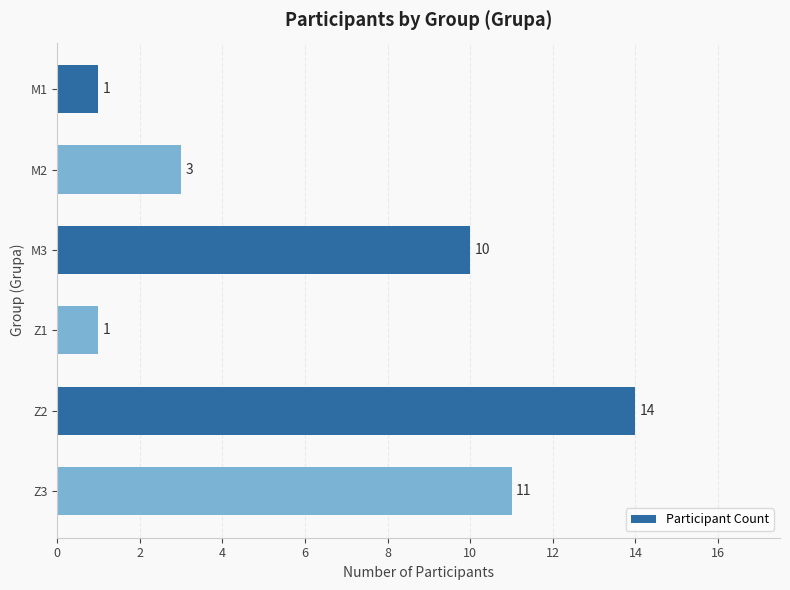

What is the change in value from M1 to M2?

+2